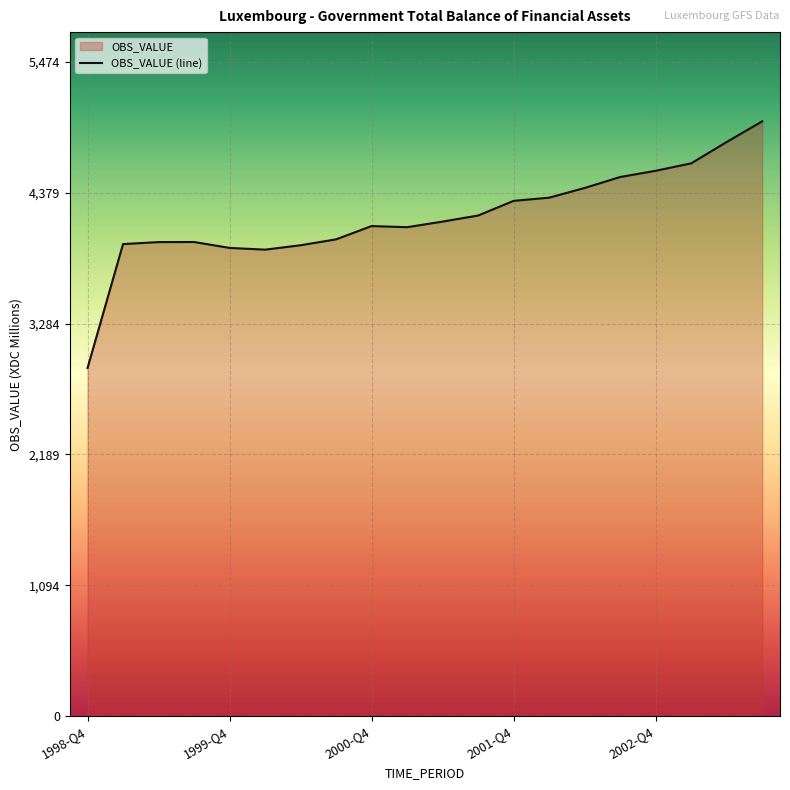

What is the minimum value shown in the chart?

2913.1